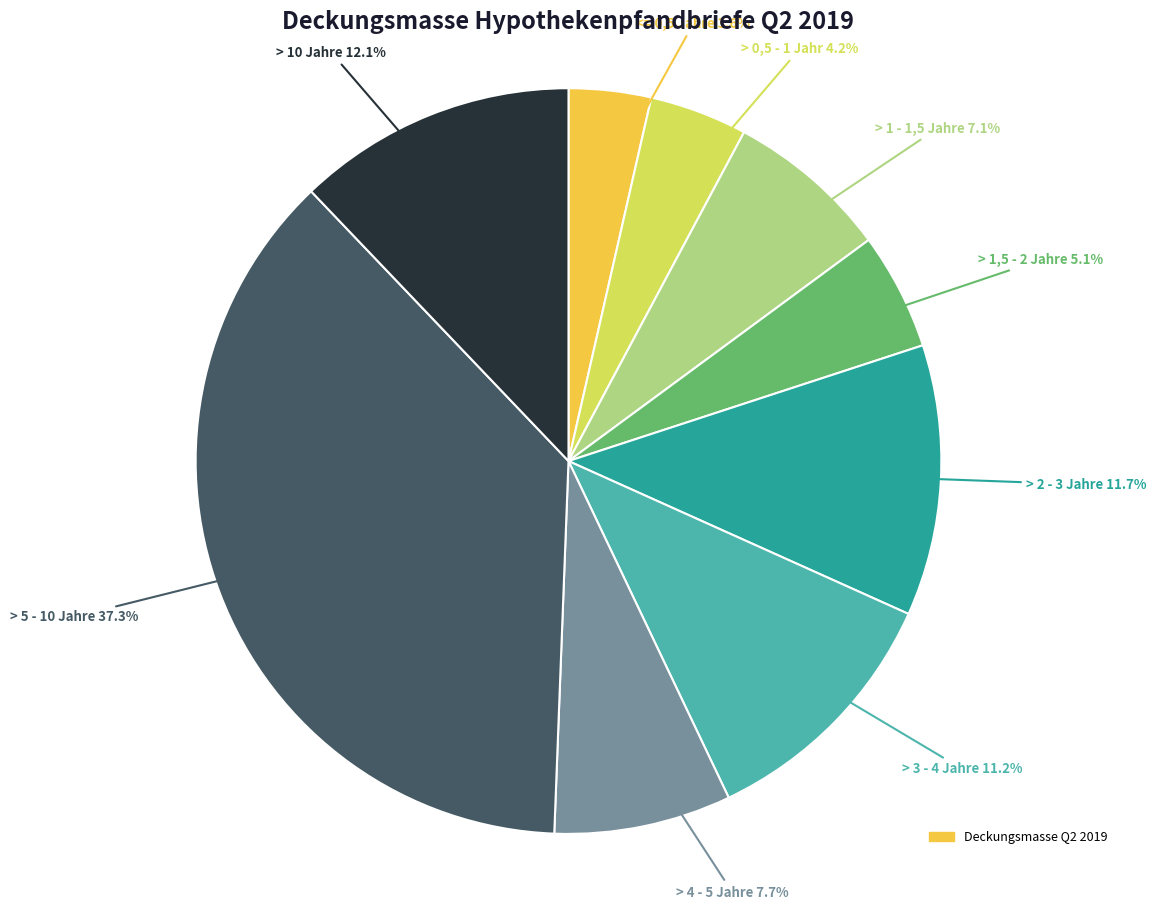

Is there any slice that represents more than half of the pie?

No